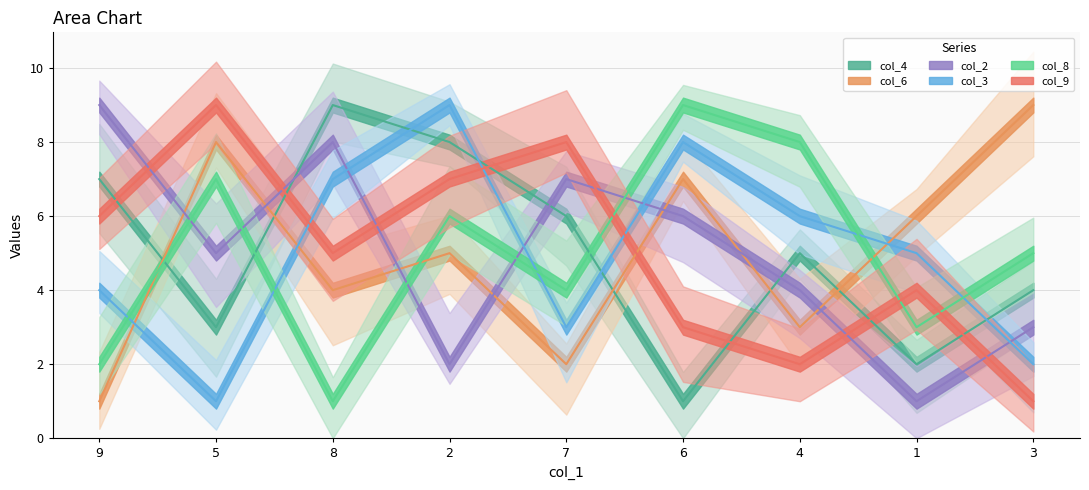

True or false: col_9 has a value of 3 at 8.

False